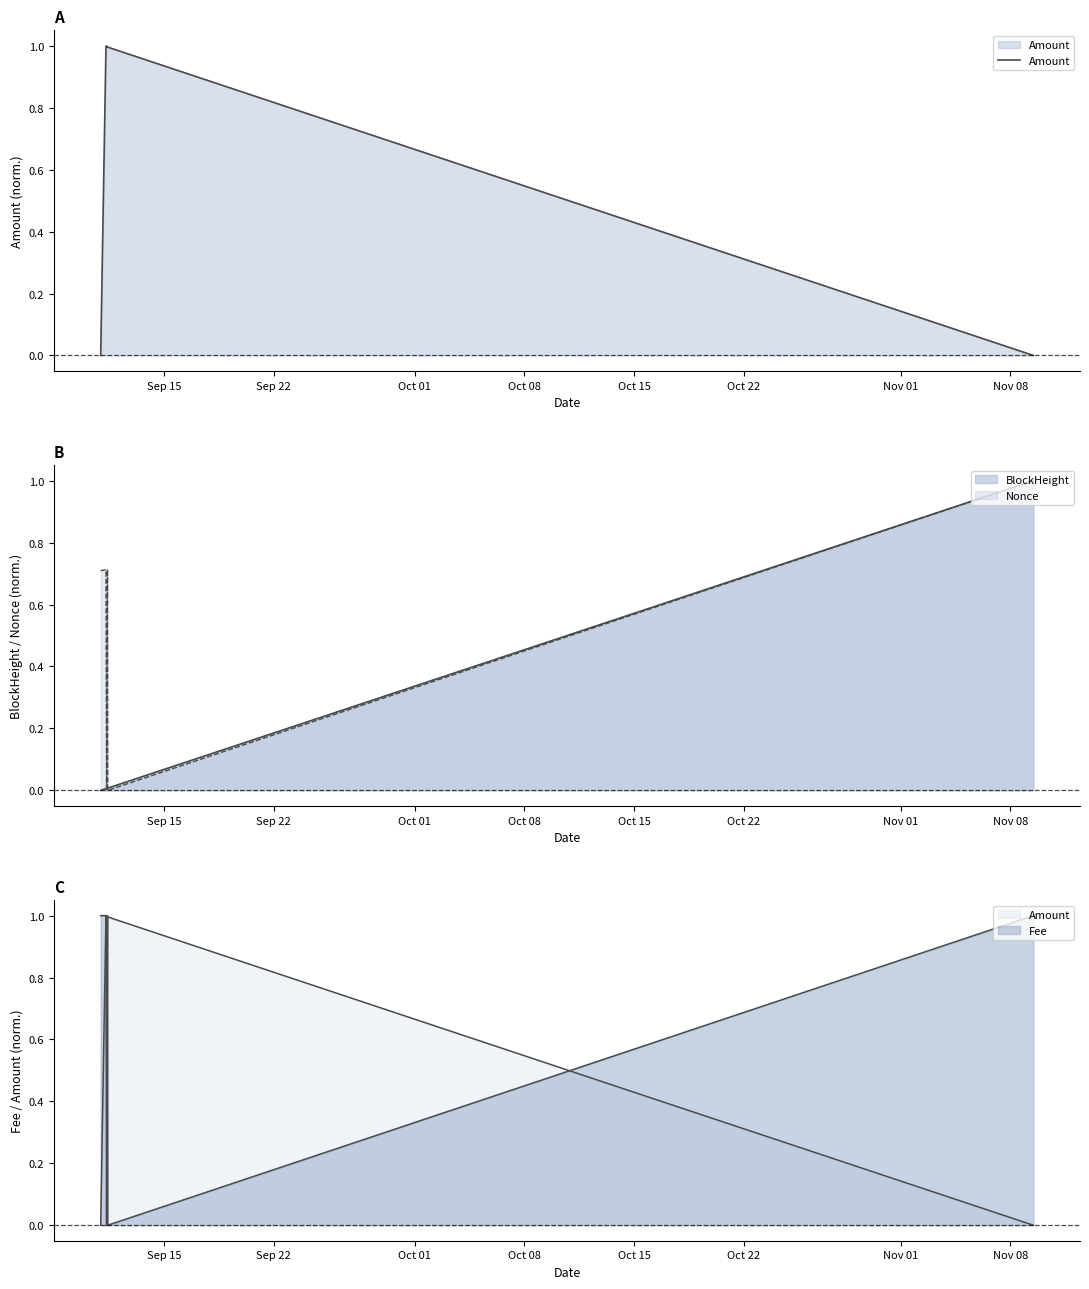

What is the value of the 5th point from the left?

1.0